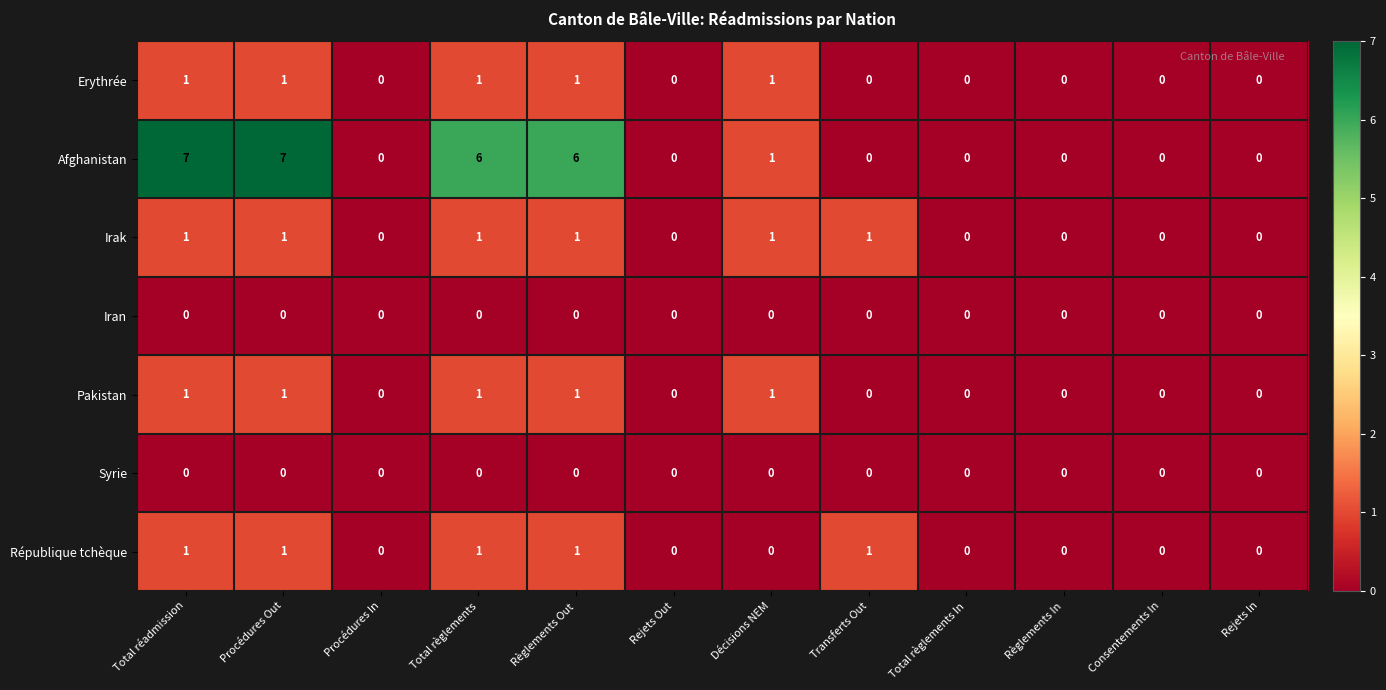

Which series has the largest total across all categories?

Afghanistan